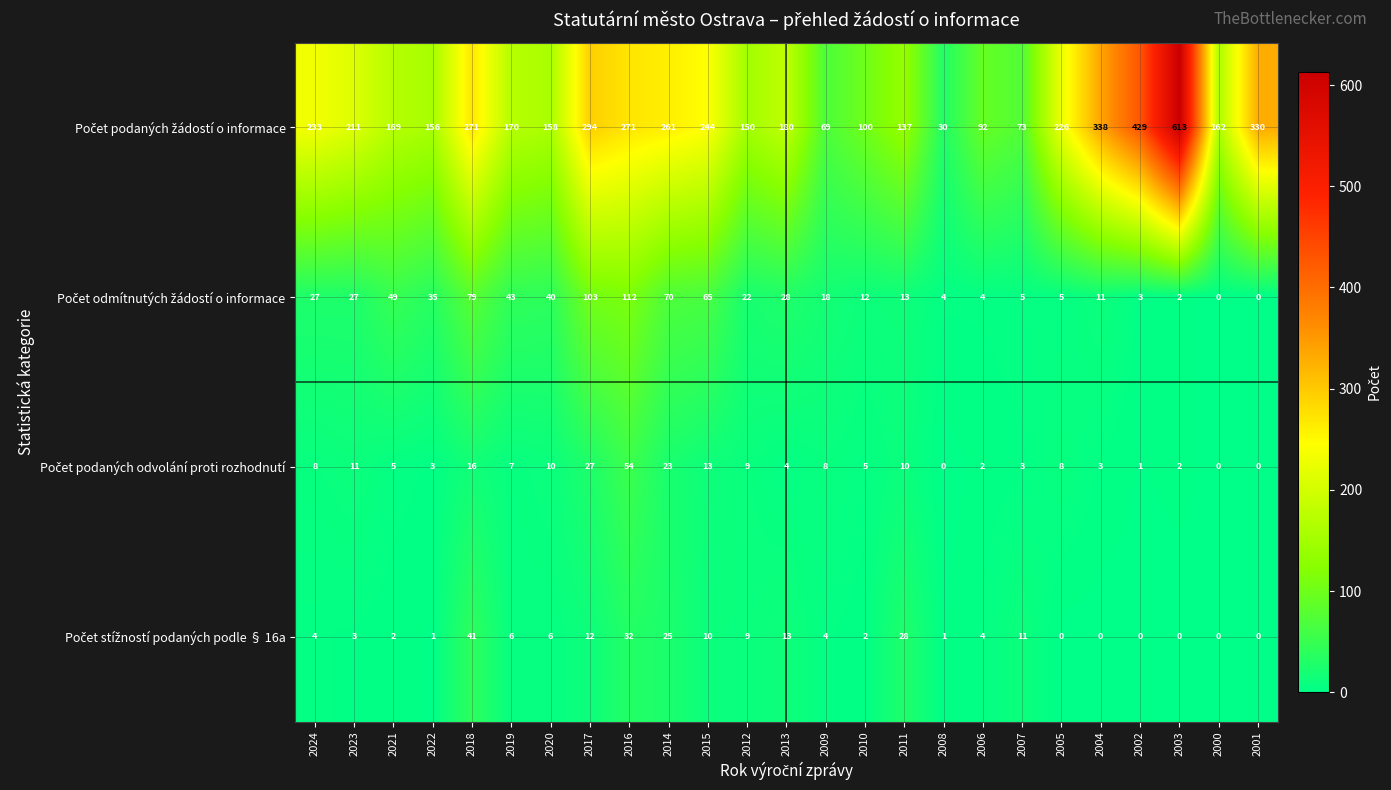

What is the total value across all series at 2012?

190